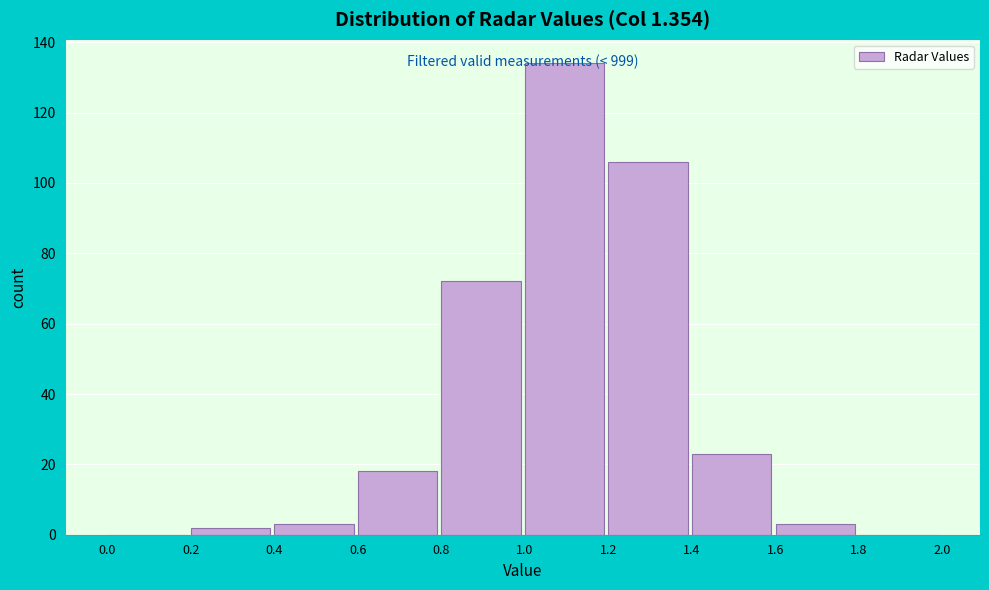

Which range on the x-axis has the tallest bar?

1.0 to 1.2